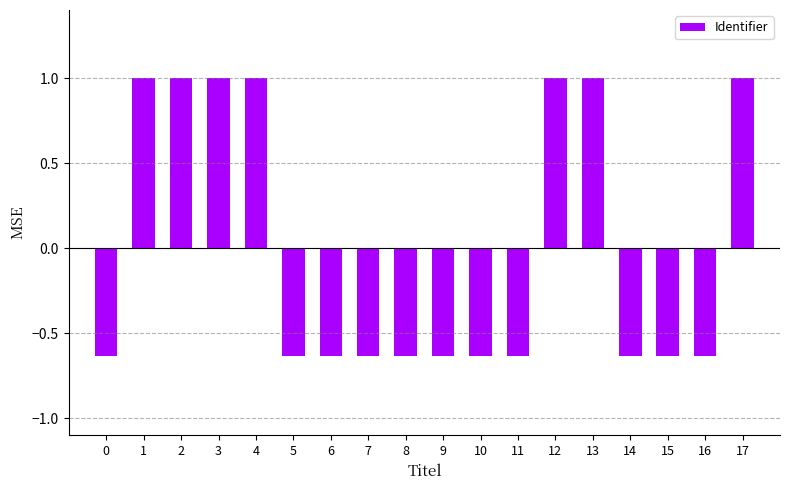

Between 13 and 6, which is larger?

13